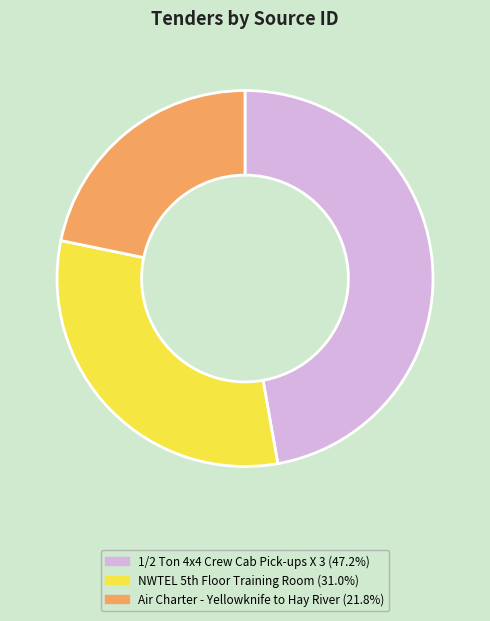

Is there a majority slice in this chart?

No